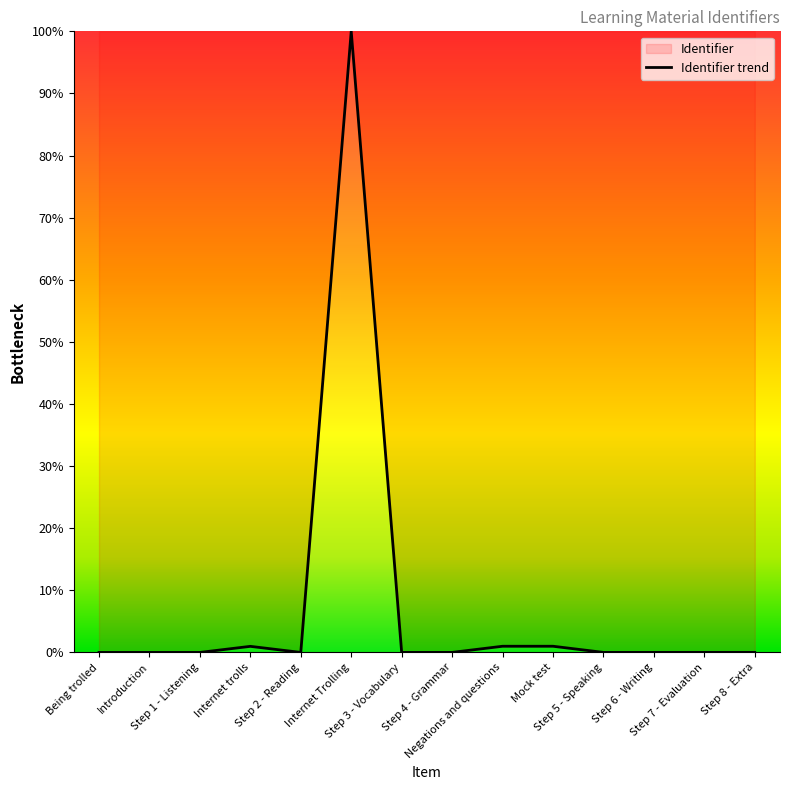

What position from the left is Step 7 - Evaluation?

13